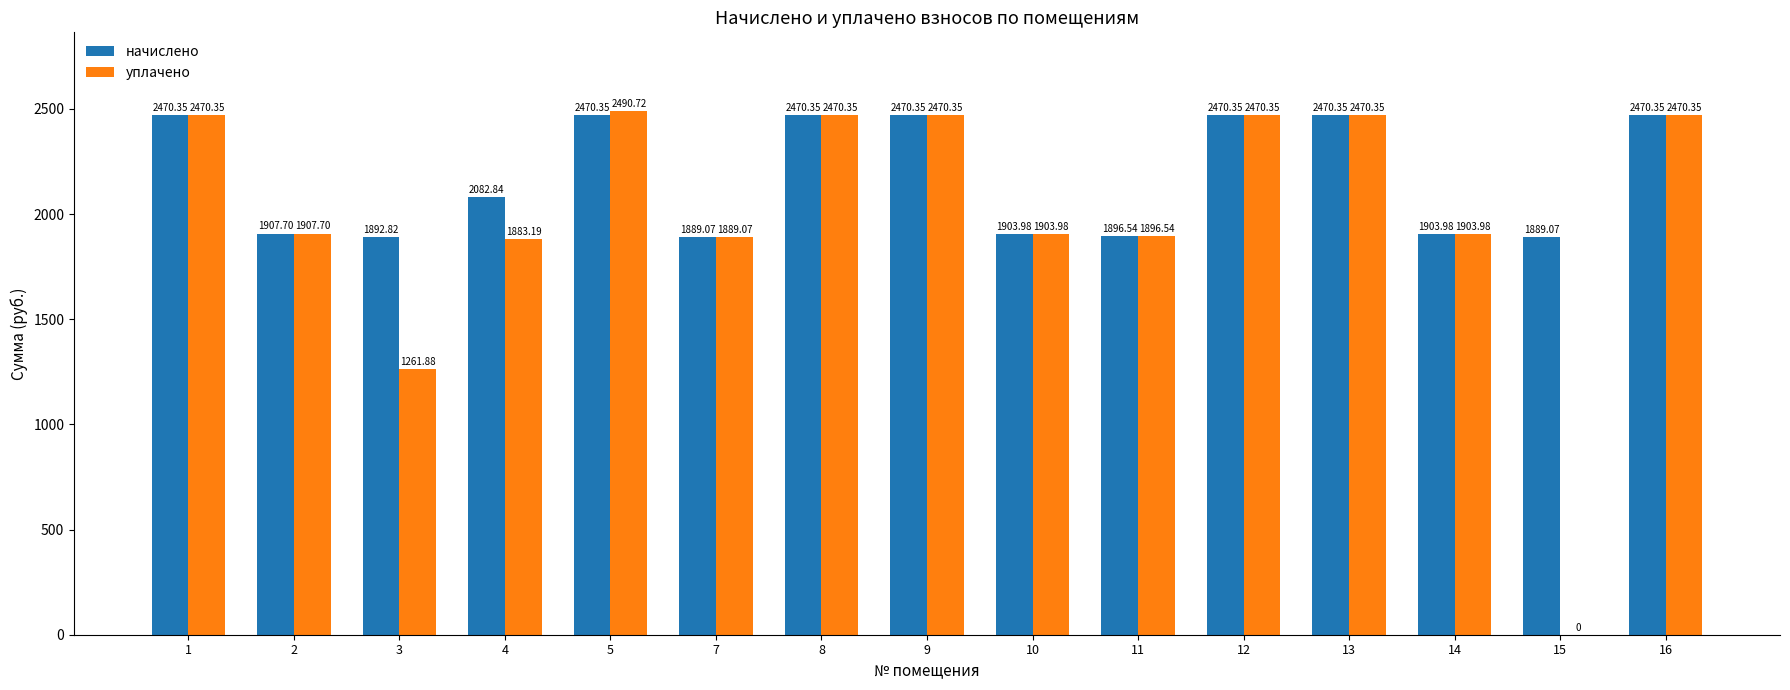

How many groups of bars are there?

15